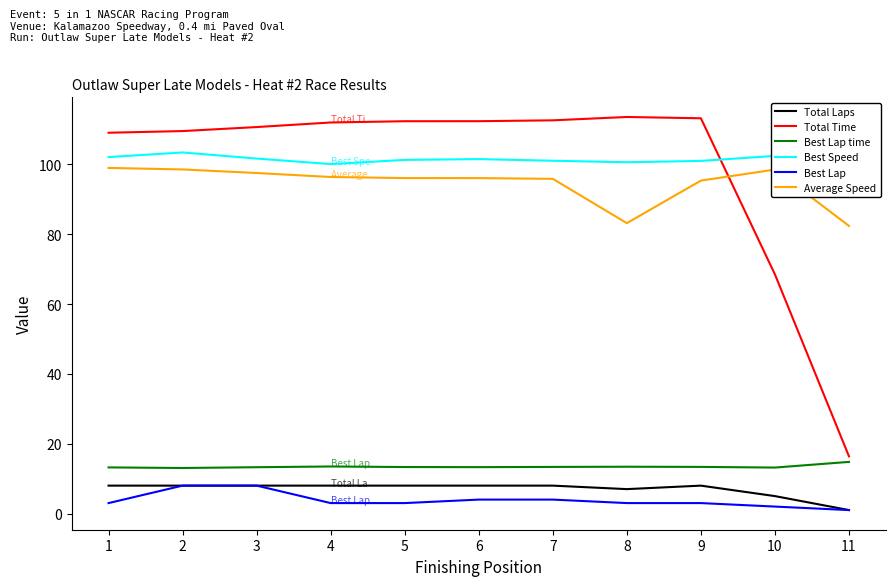

In Best Speed, how many points are higher than both neighbors (excluding endpoints)?

3